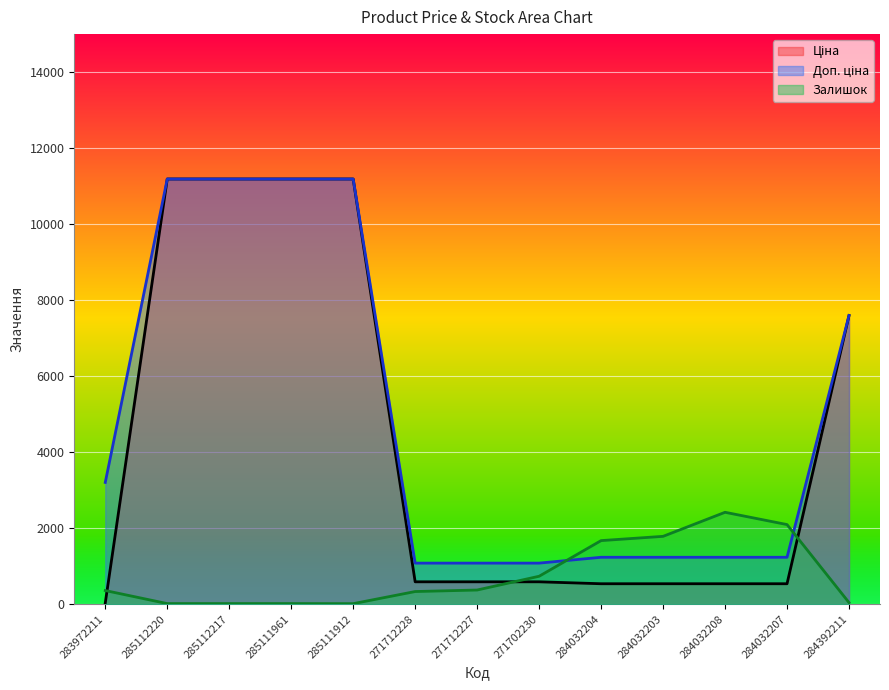

The Залишок series shows 15.0 at 285111912. True or false?

True